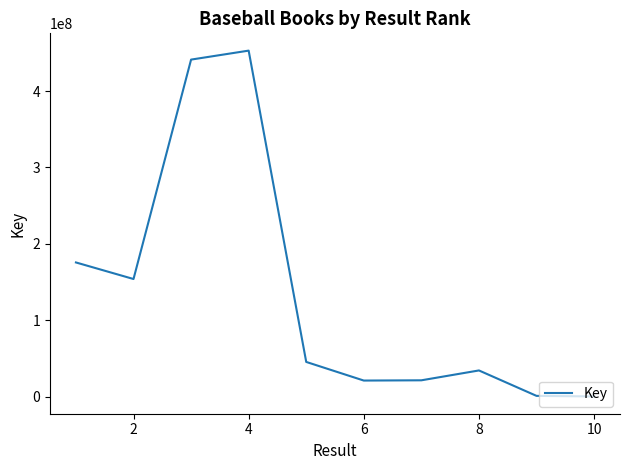

How many lines are shown in the chart?

1